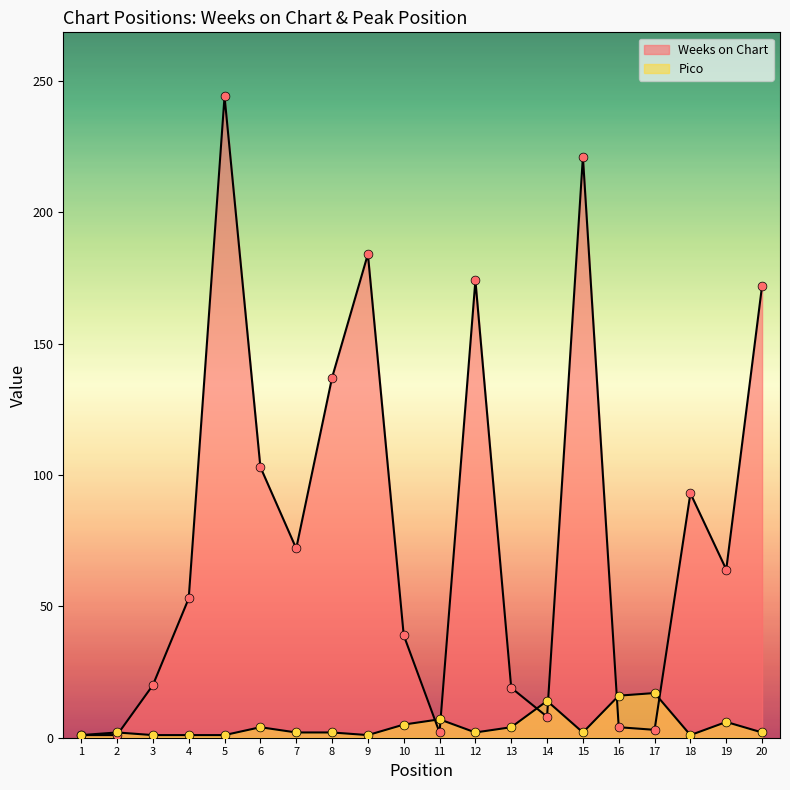

Which series contains the highest Y value?

Weeks on Chart